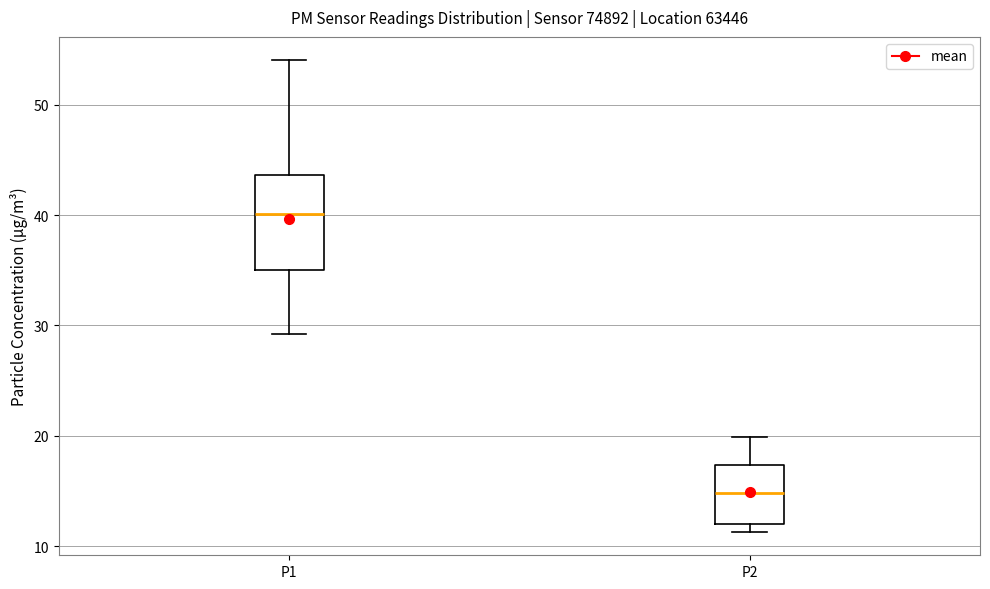

Which box is the tallest, from its lower edge to its upper edge?

P1